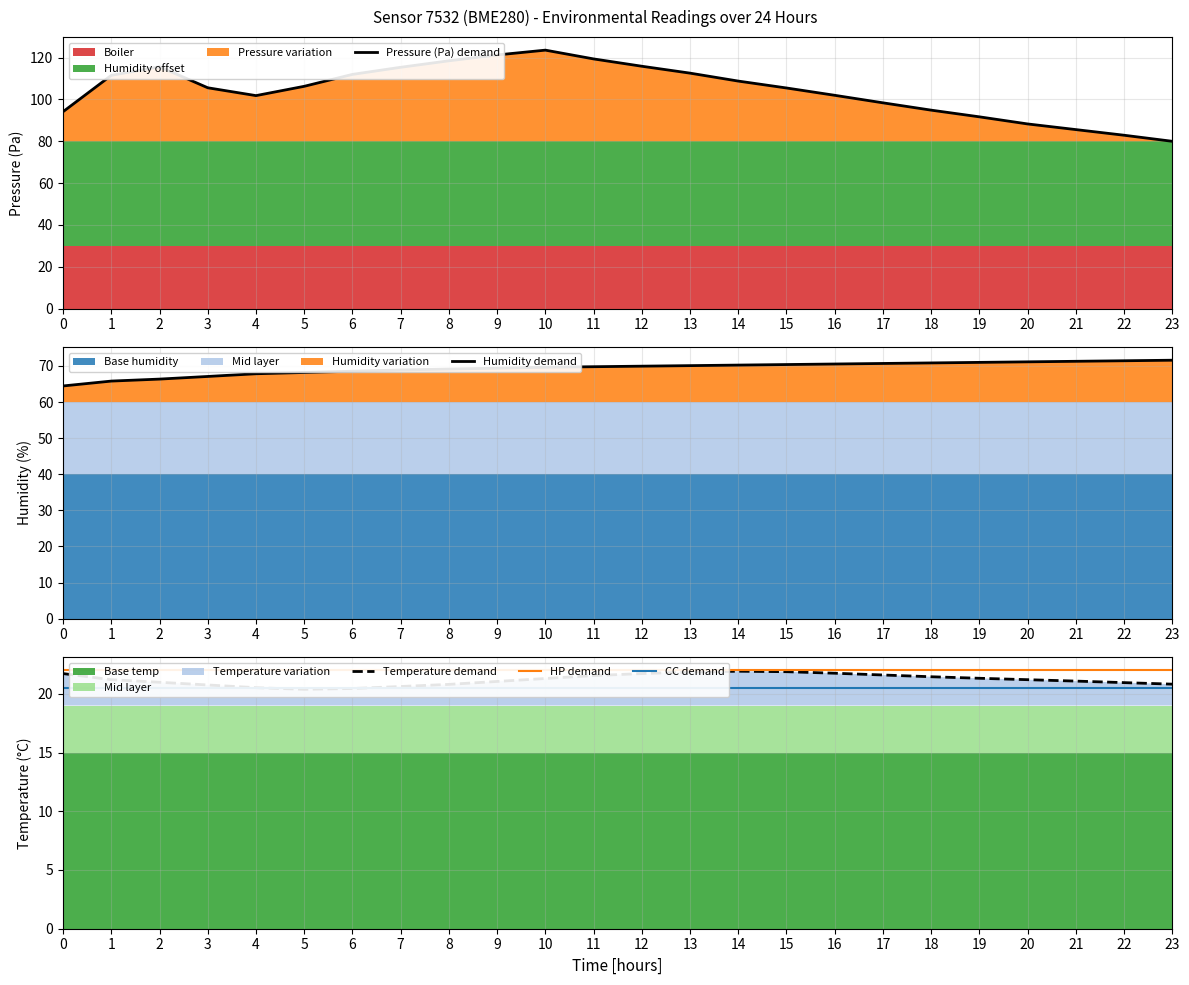

True or false: Temperature demand has a value of 35.4 at 5.

False